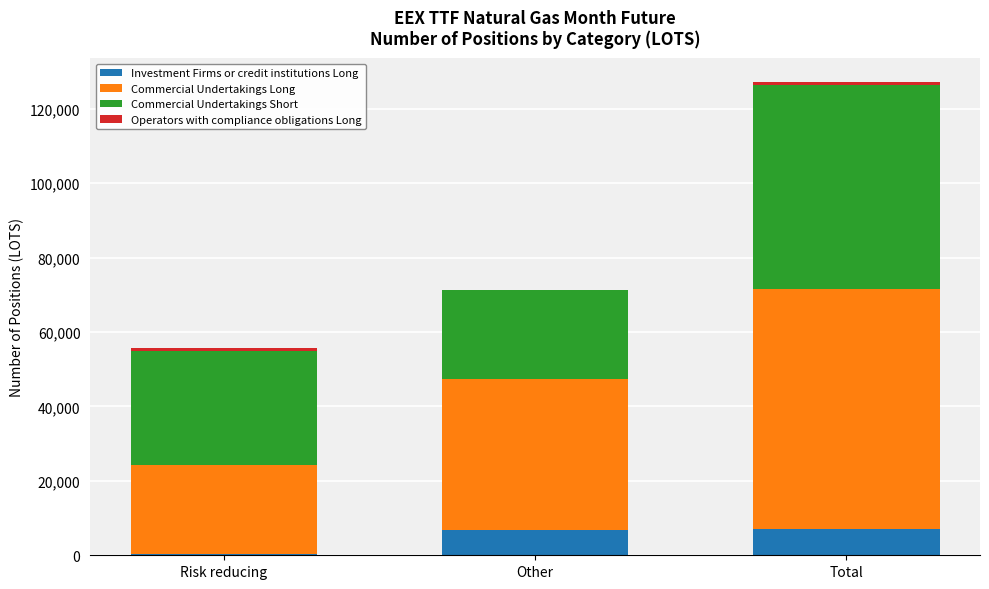

At which category is the sum across all series the highest?

Total